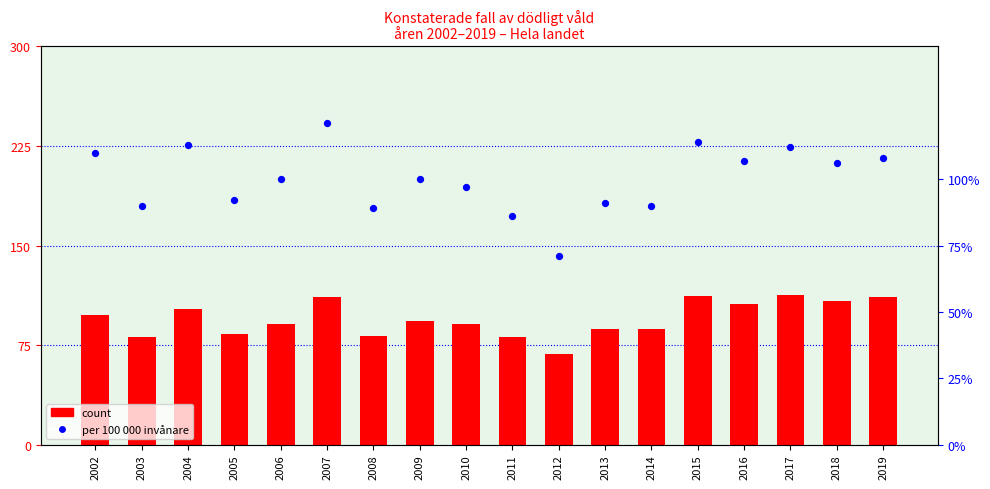

What is the total value across all series at 2009?

193.0